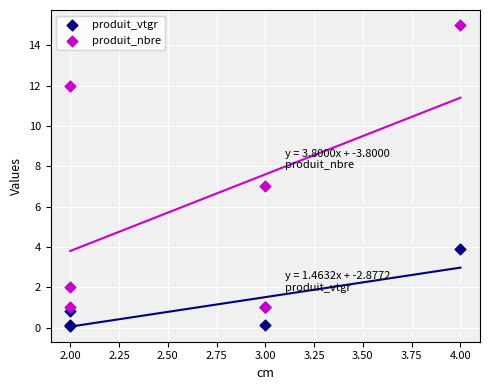

In the produit_nbre series, what Y value is closest to 8?

7.0